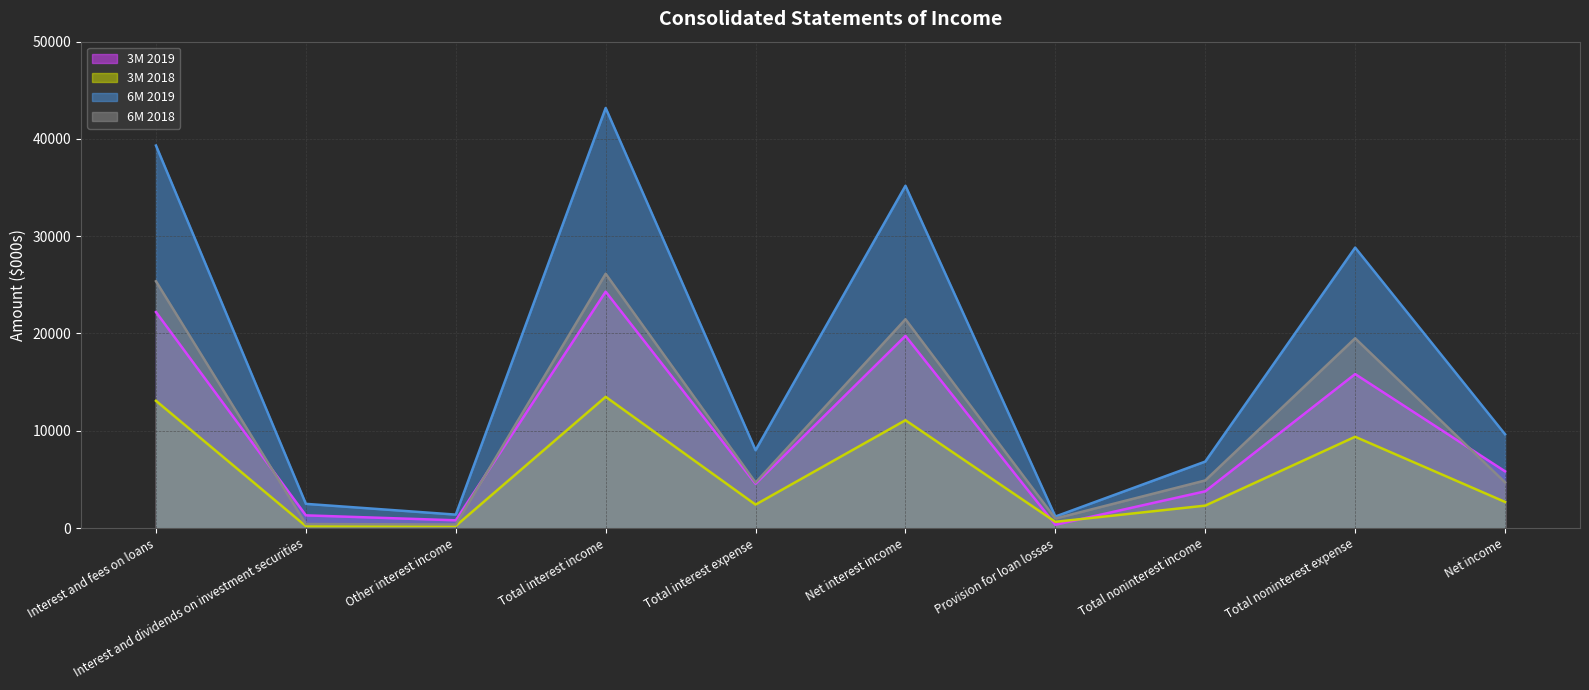

What is the label of the 8th point from the left?

Total noninterest income